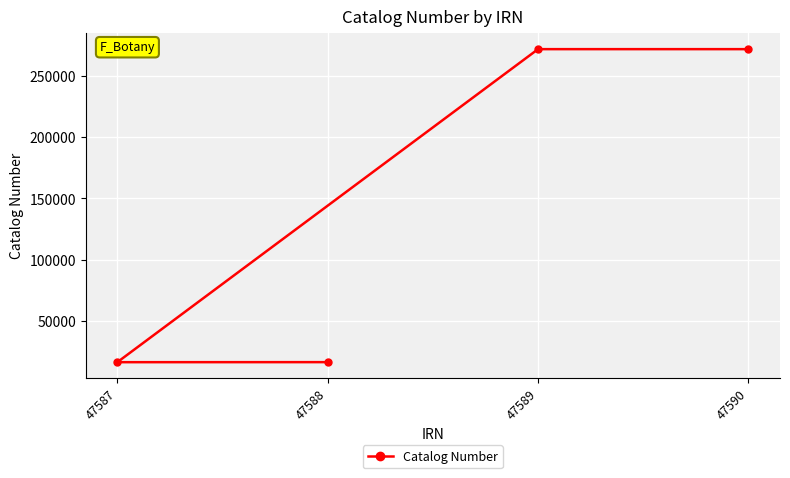

What is the value of the 2nd point from the left?

16211